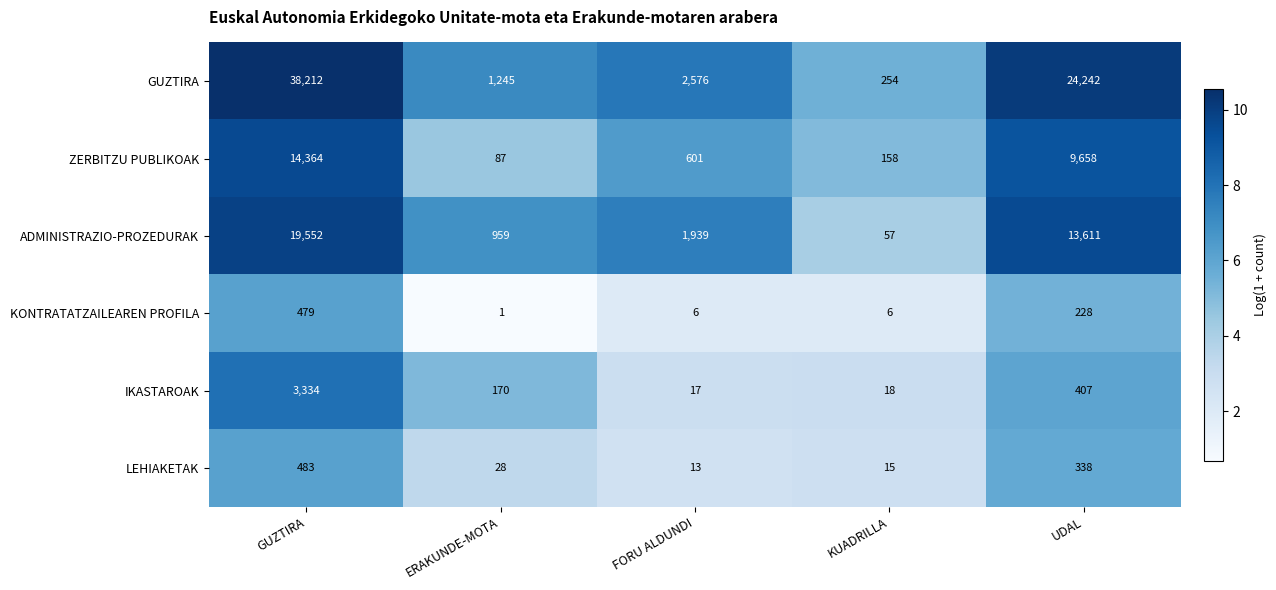

Where is IKASTAROAK nearest to the value 1675?

UDAL